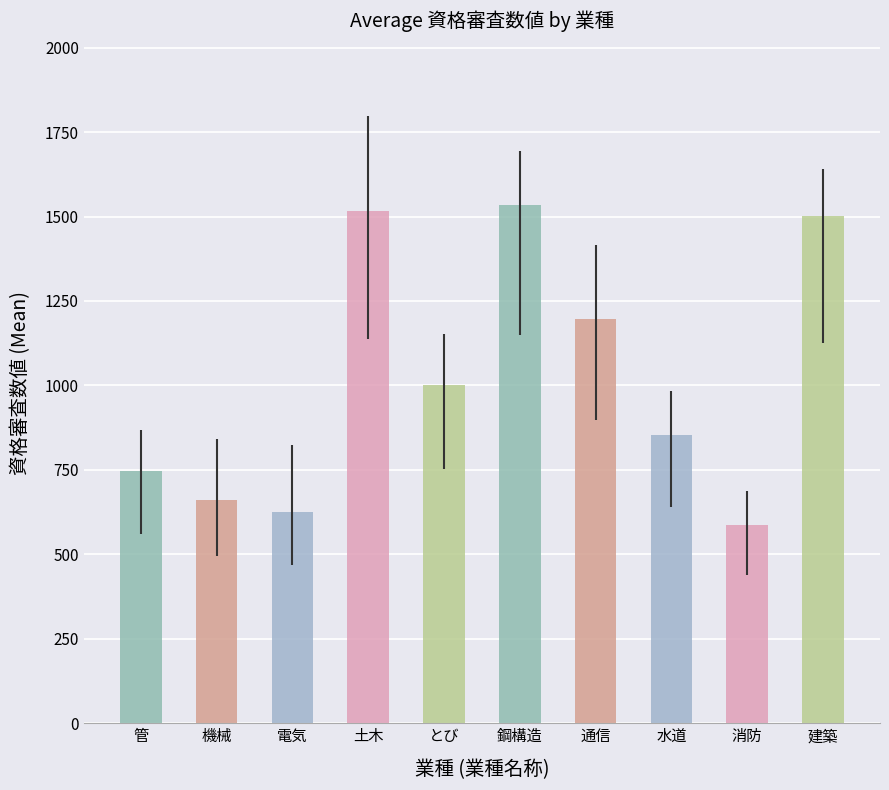

Rank the categories by value from highest to lowest.

鋼構造, 土木, 建築, 通信, とび, 水道, 管, 機械, 電気, 消防